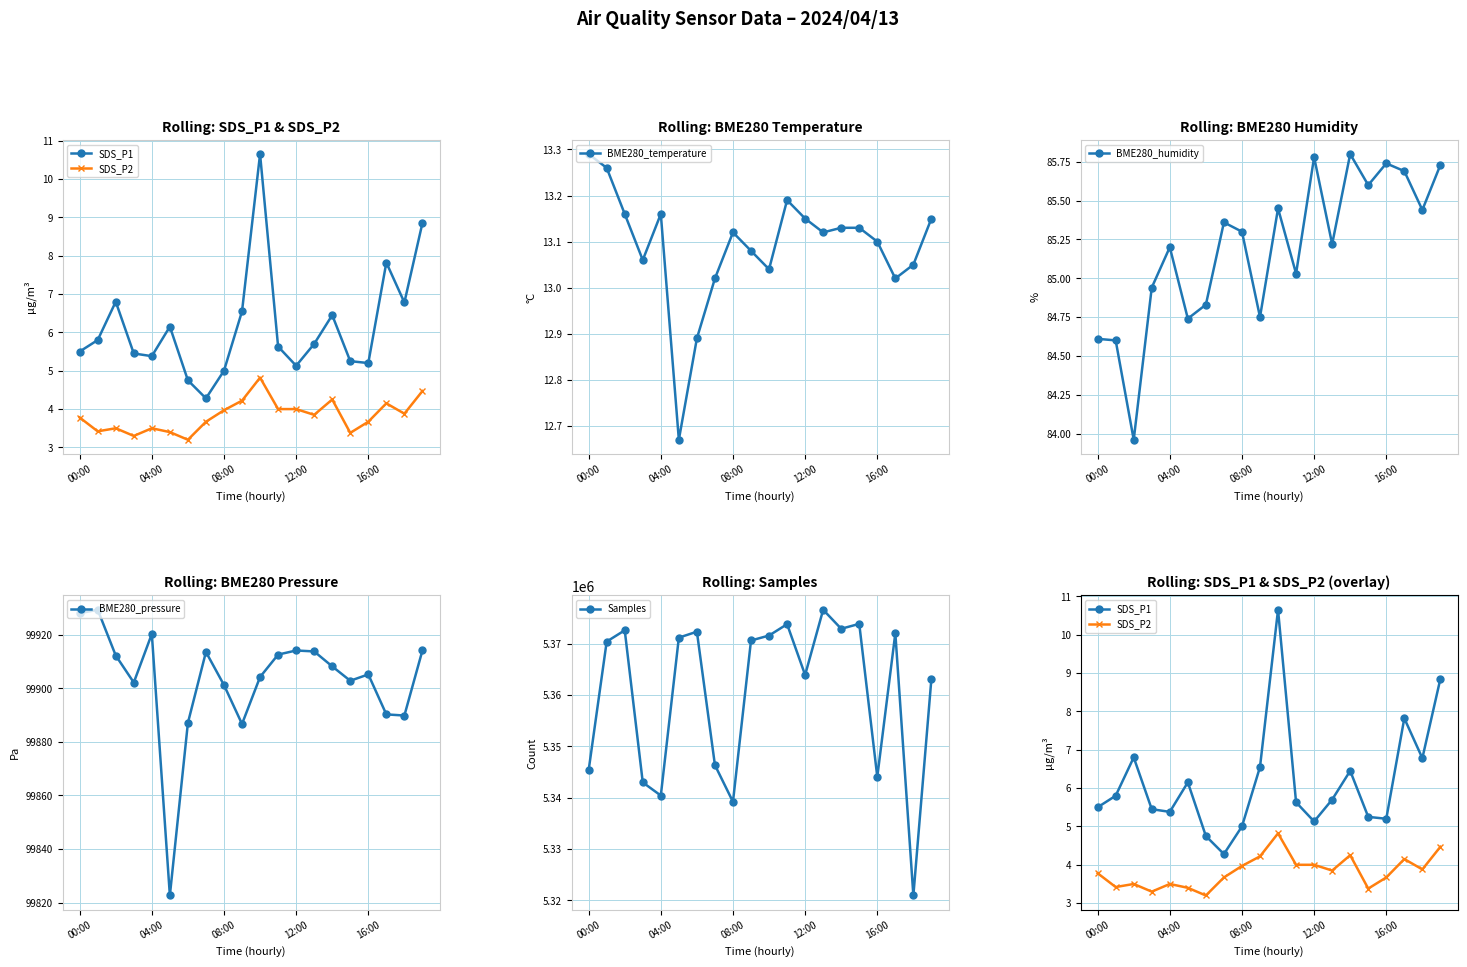

What is the minimum value for BME280_temperature?

12.7